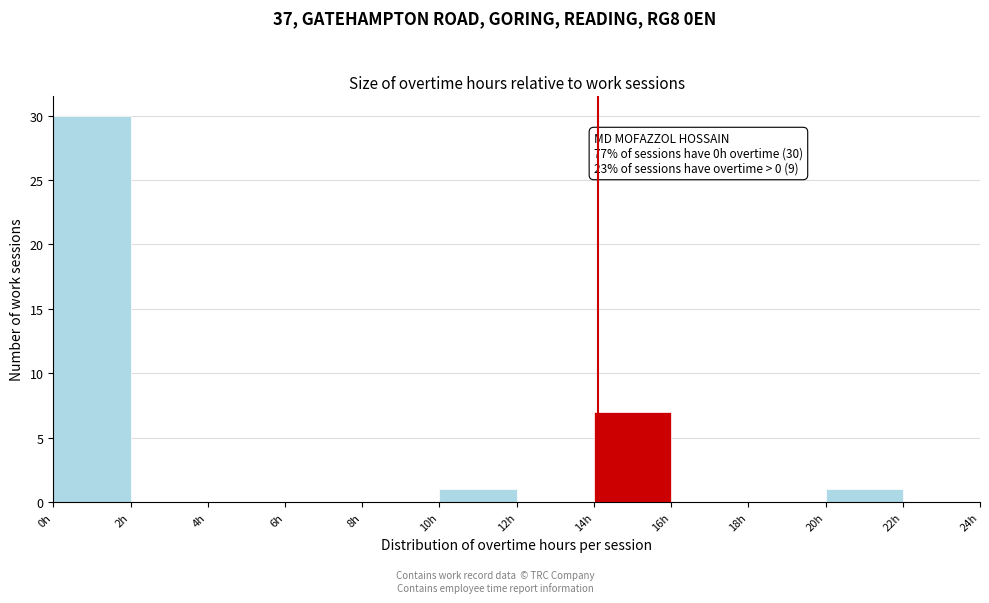

Which range on the x-axis has the tallest bar?

0 to 2